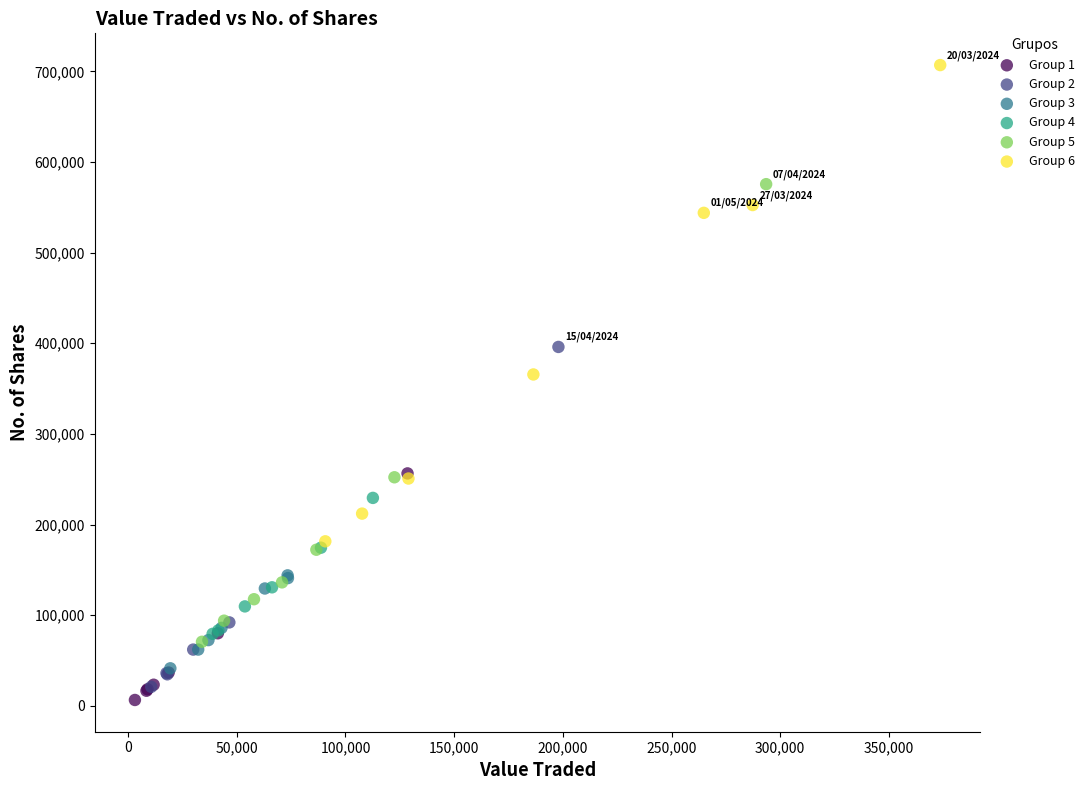

Which series reaches the maximum Y coordinate?

Group 6